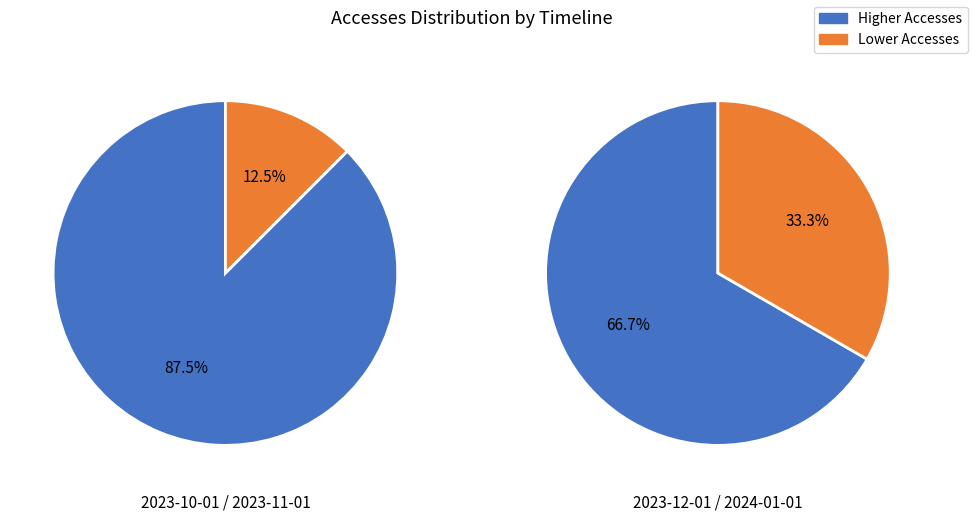

Between 2023-12-01 and 2024-01-01, which is larger?

2023-12-01